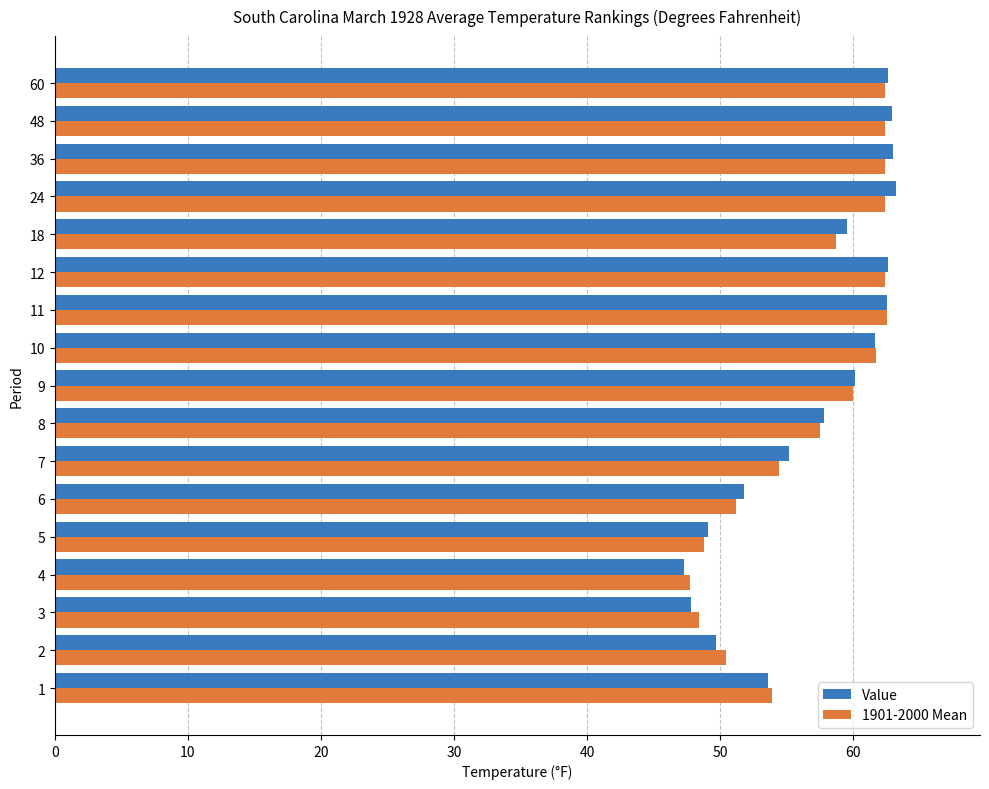

Is the value of Value at 18 greater than the value of 1901-2000 Mean at 1?

Yes